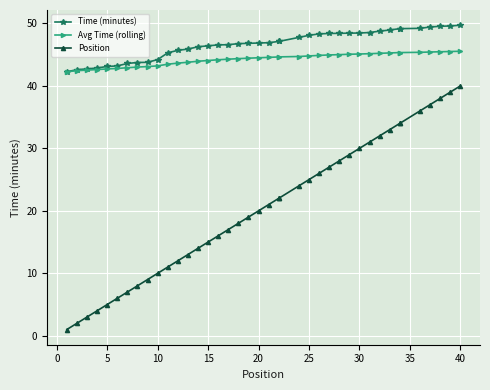

What is the approximate value of Avg Time (rolling) at 22?

44.6